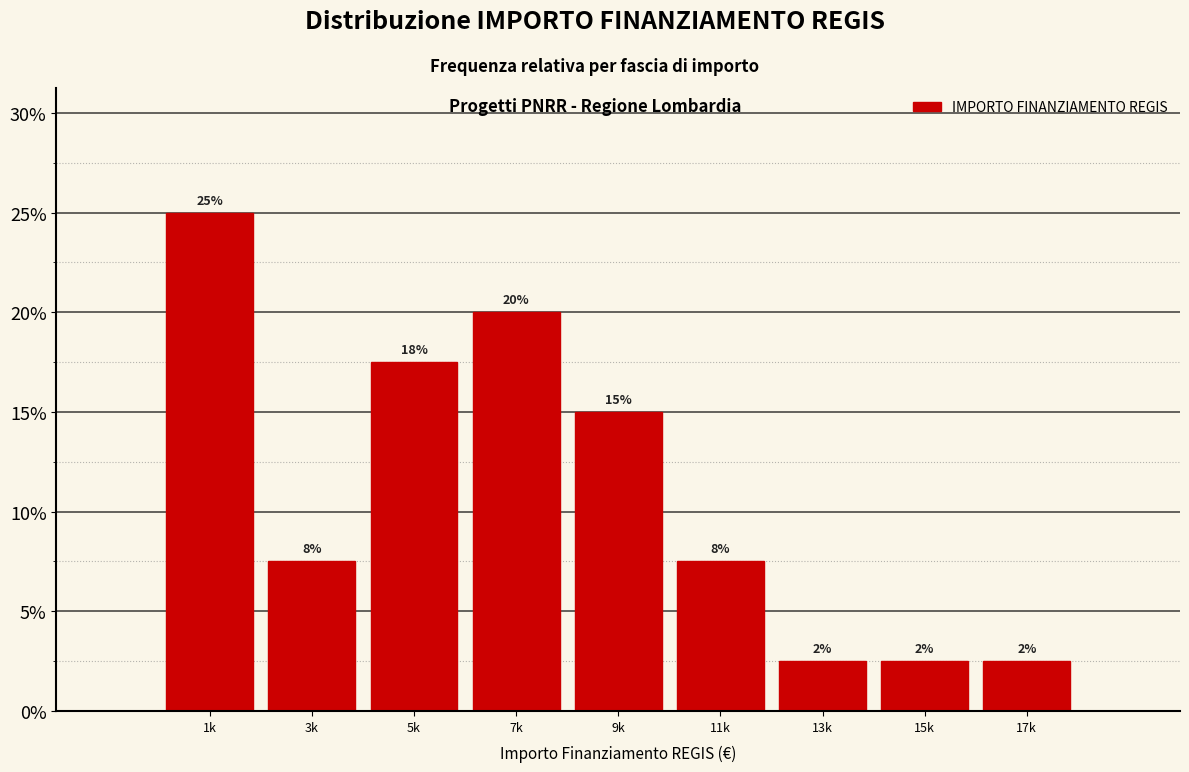

Does the chart contain any negative values?

No